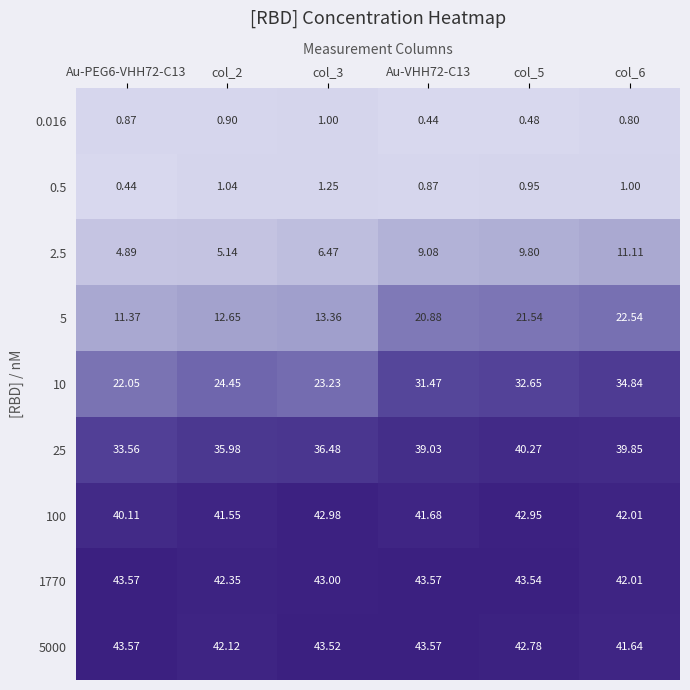

Is the value of 5000 at col_3 greater than the value of 0.5 at Au-PEG6-VHH72-C13?

Yes